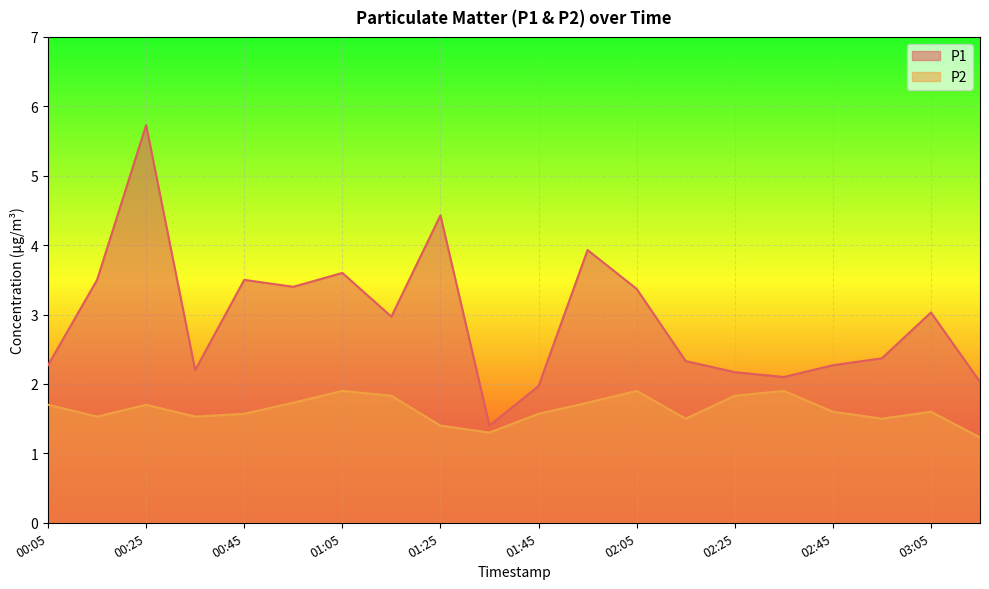

What are all the series names shown in the legend?

P1, P2